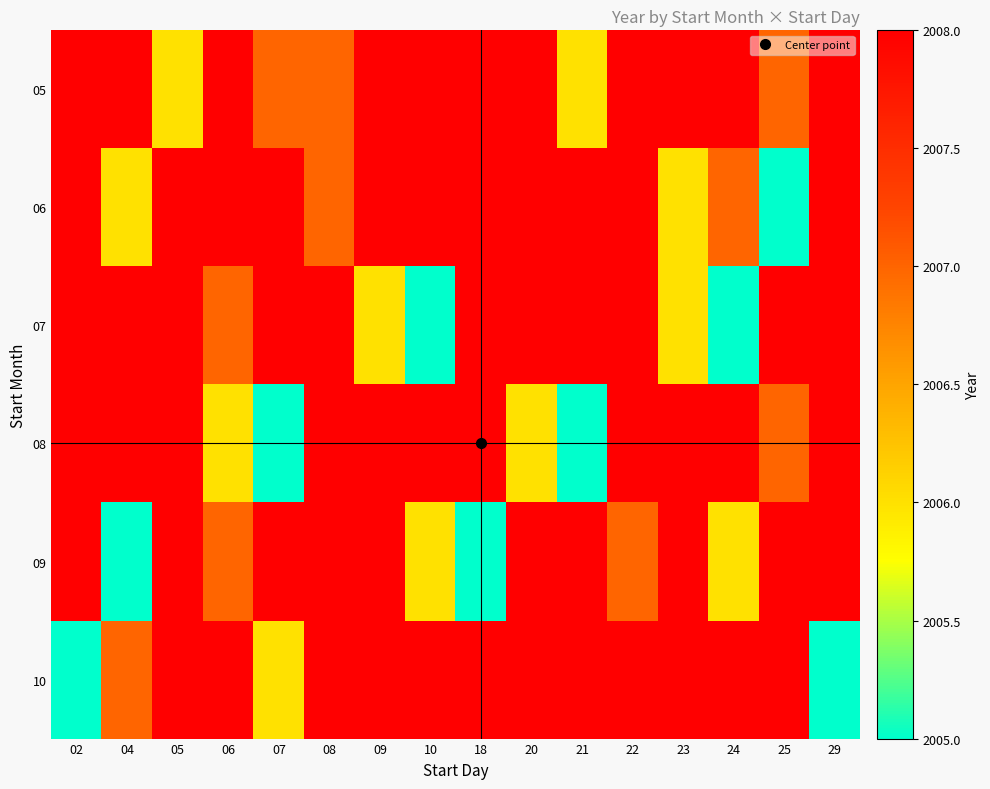

Between 08 and 29, which is larger?

29